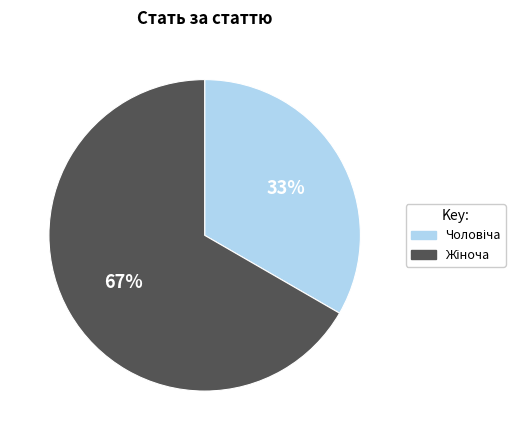

Is there any slice that represents more than half of the pie?

Yes